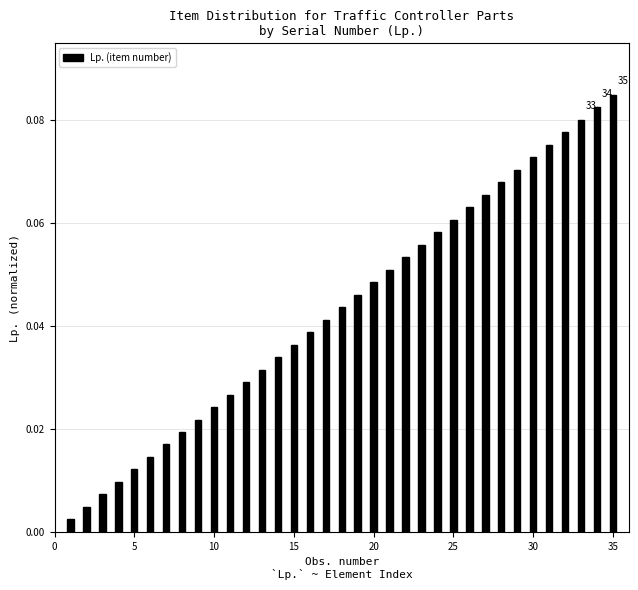

Does the chart contain stacked bars?

No